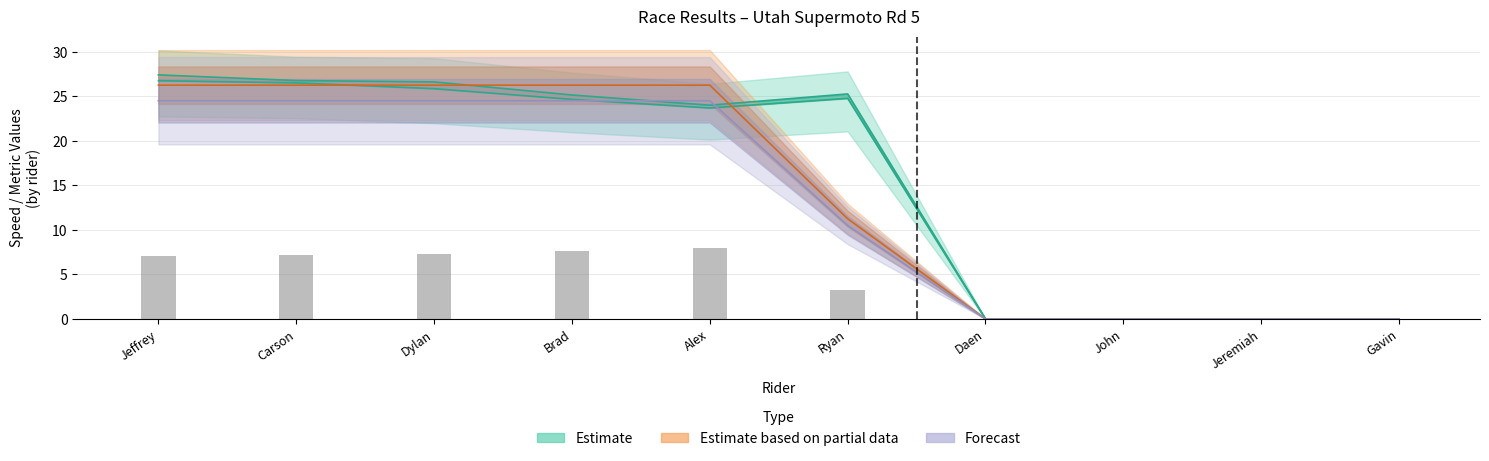

How many data points in Best Speed are less than 25?

5